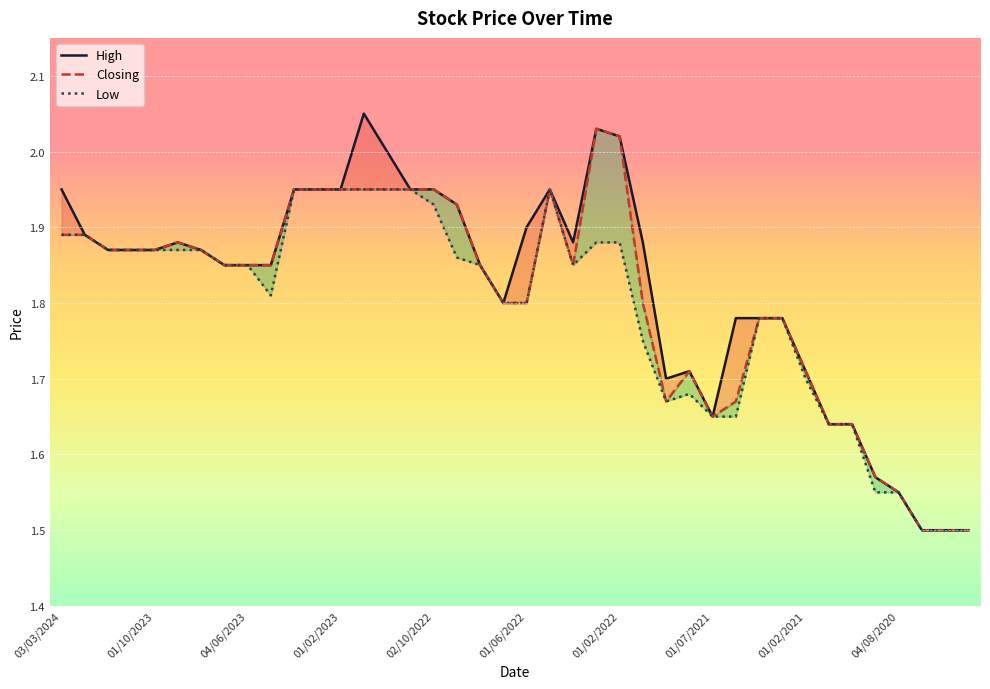

What are all the series names shown in the legend?

High, Low, Closing